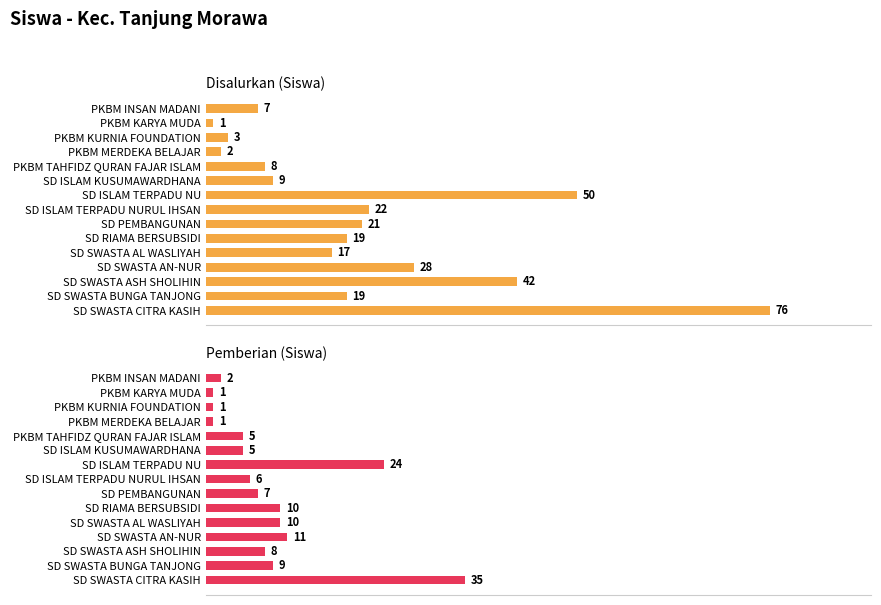

Reading left to right, list all the values displayed in this chart.

Disalurkan (Siswa): 7	1	3	2	8	9	50	22	21	19	17	28	42	19	76
Pemberian (Siswa): 2	1	1	1	5	5	24	6	7	10	10	11	8	9	35